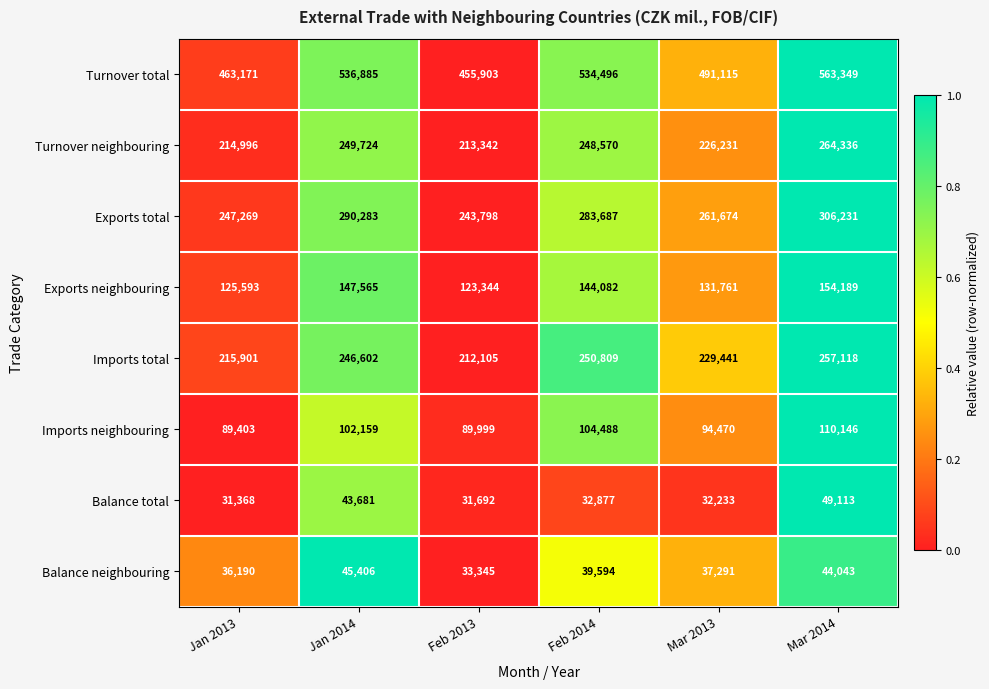

How many series are shown in this chart?

8